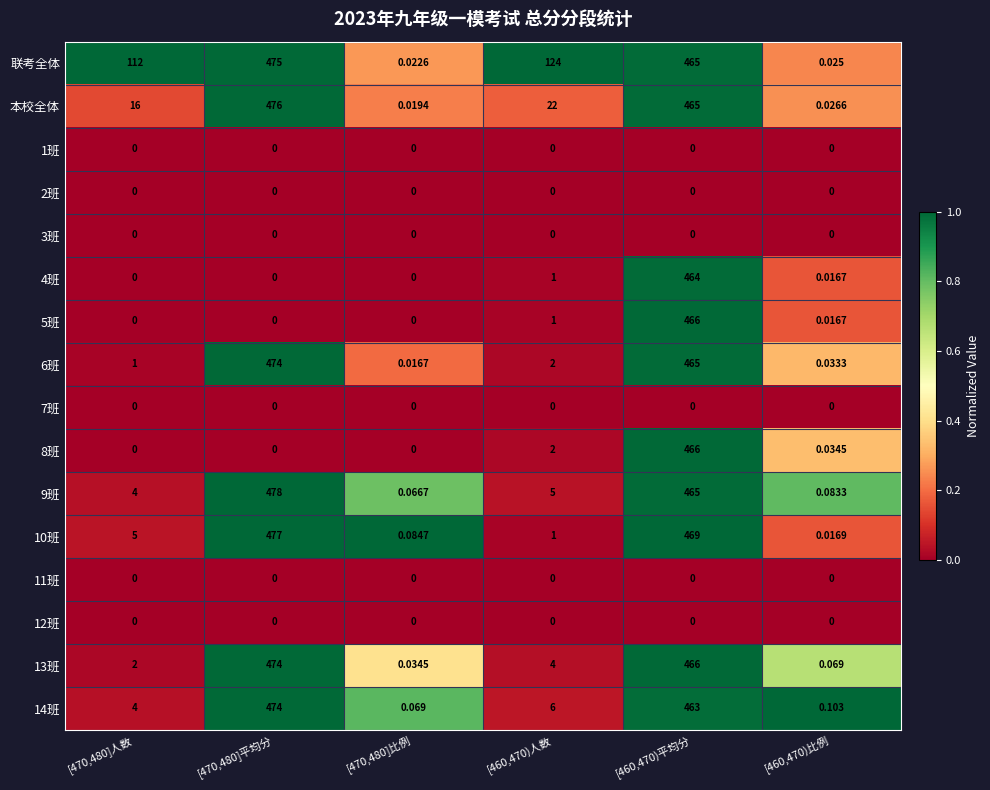

What is the total value across all series at [470,480]比例?

0.3